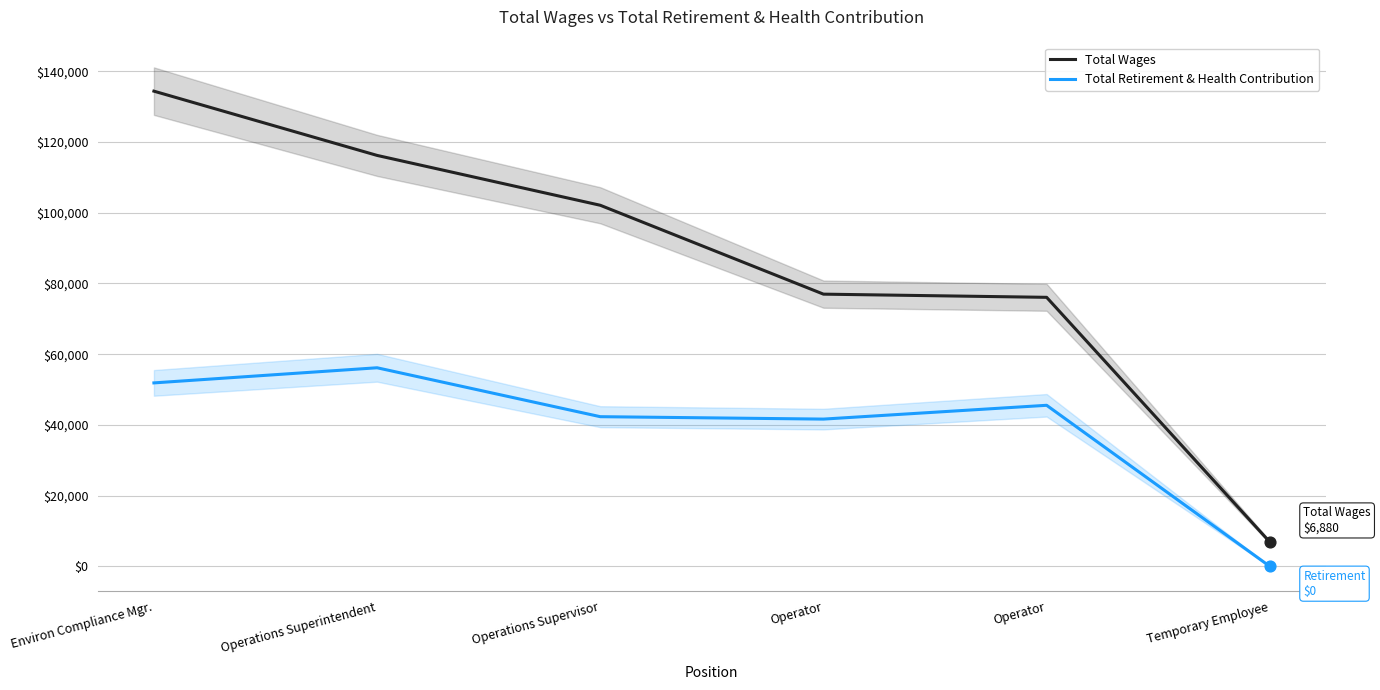

Which series has the largest total across all categories?

Total Wages